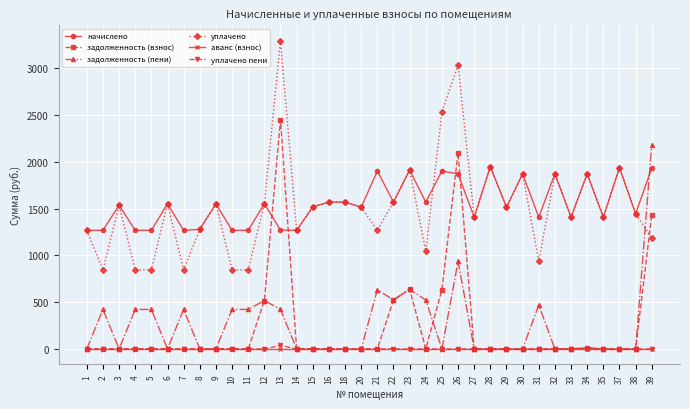

What are all the series names shown in the legend?

начислено, задолженность (взнос), задолженность (пени), уплачено, аванс (взнос), уплачено пени